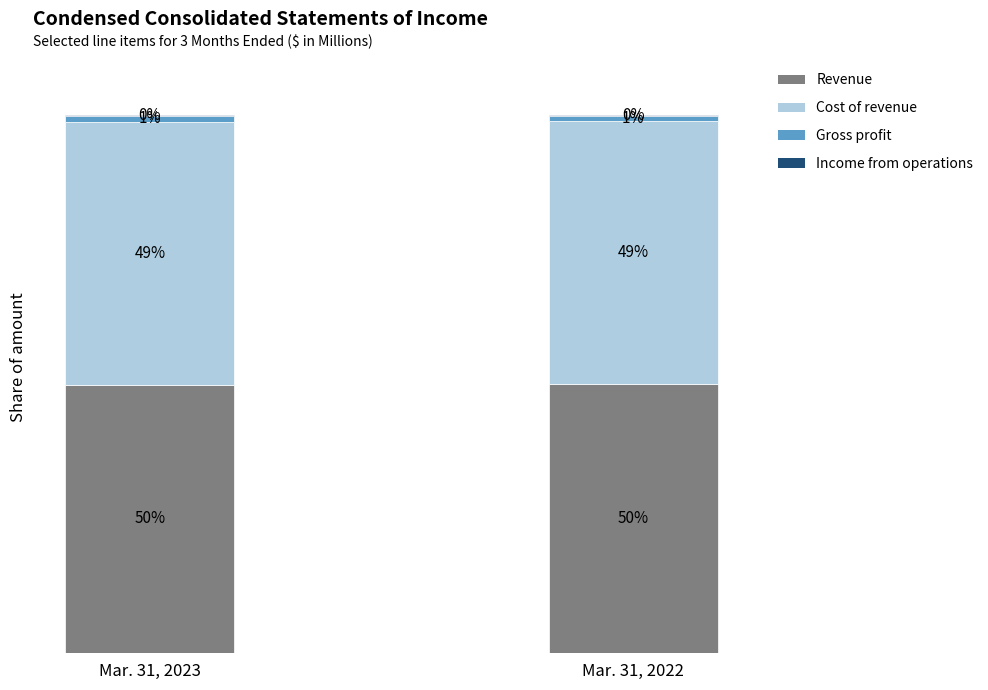

Are the bars horizontal?

No